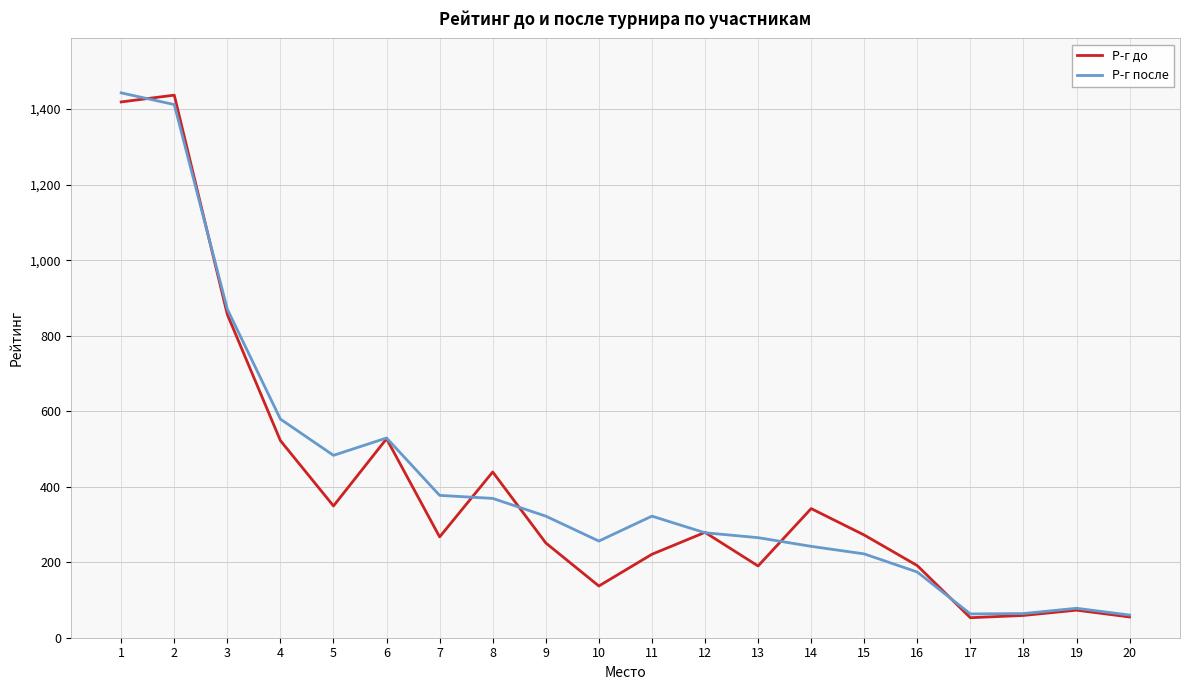

What is the total value across all series at 10?

393